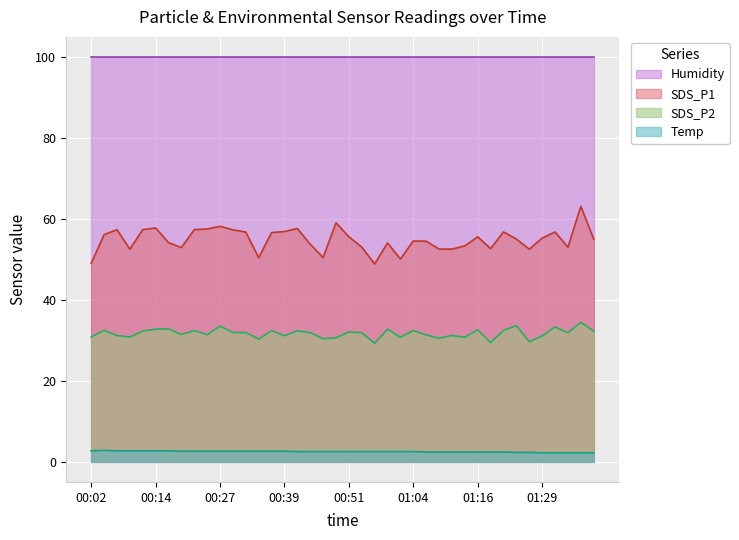

What is the difference between the maximum and minimum values in the SDS_P1 series?

14.2